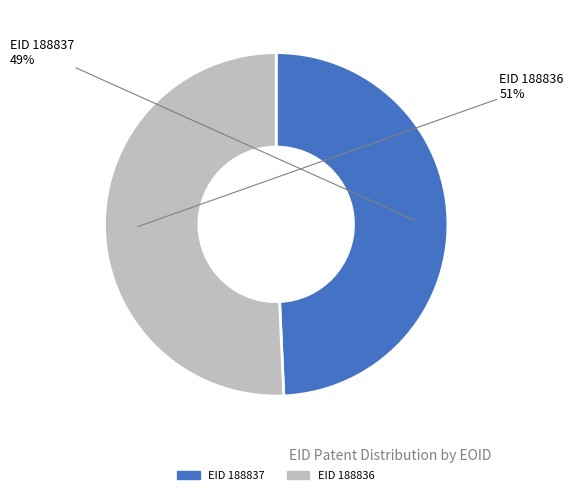

To the nearest percent, what is the average slice percentage?

50%